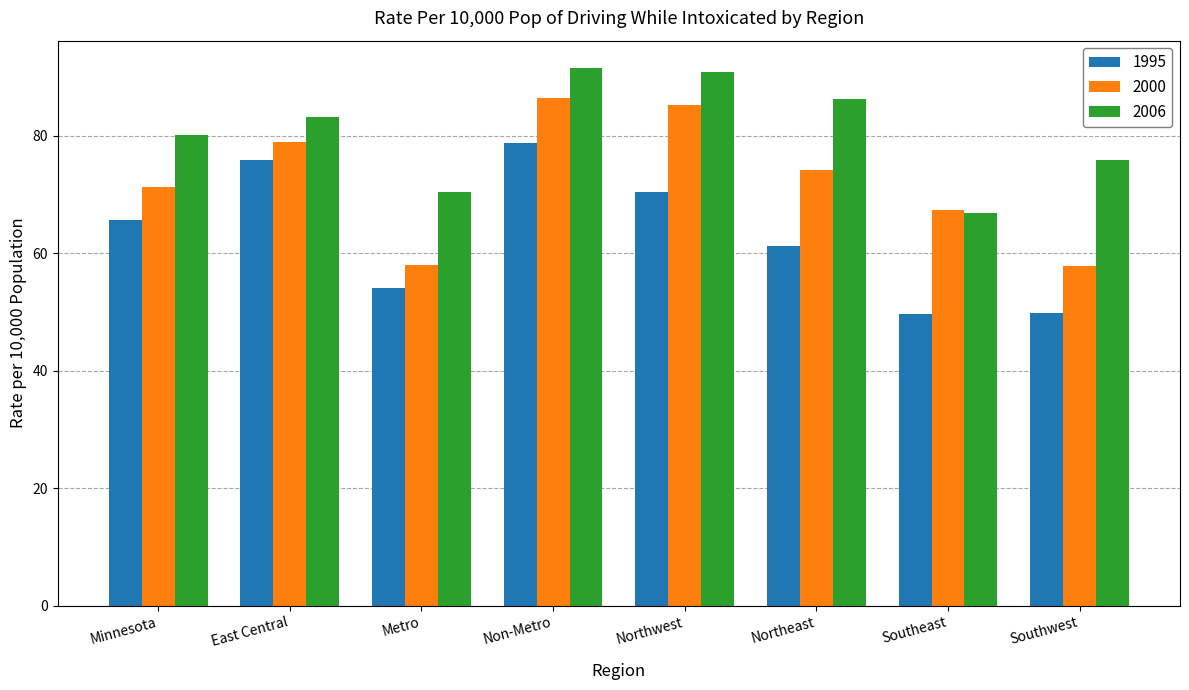

How many series are shown in this chart?

3